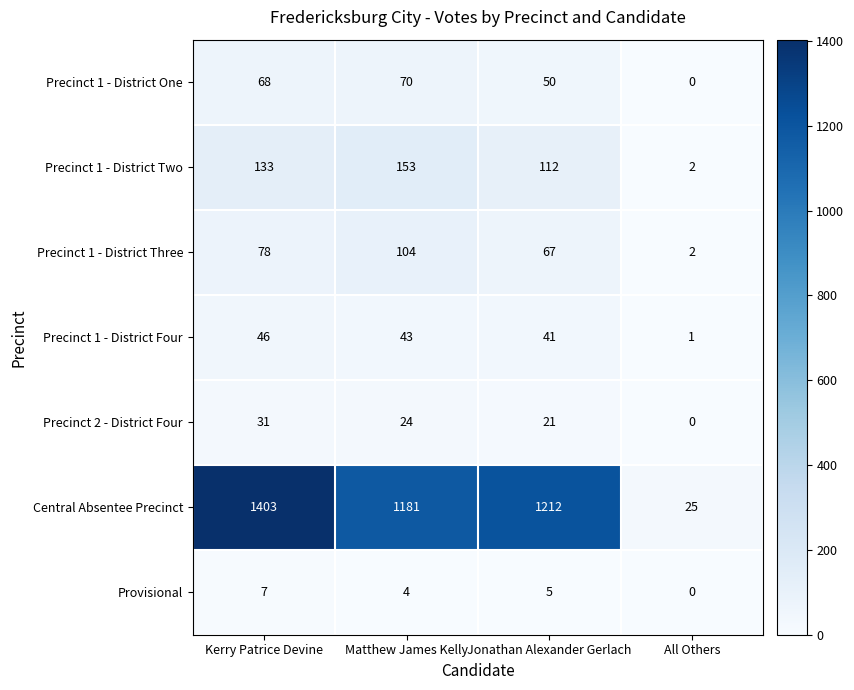

Reading left to right, transcribe all the data shown in this chart.

Precinct 1 - District One: 68	70	50	0
Precinct 1 - District Two: 133	153	112	2
Precinct 1 - District Three: 78	104	67	2
Precinct 1 - District Four: 46	43	41	1
Precinct 2 - District Four: 31	24	21	0
Central Absentee Precinct: 1403	1181	1212	25
Provisional: 7	4	5	0